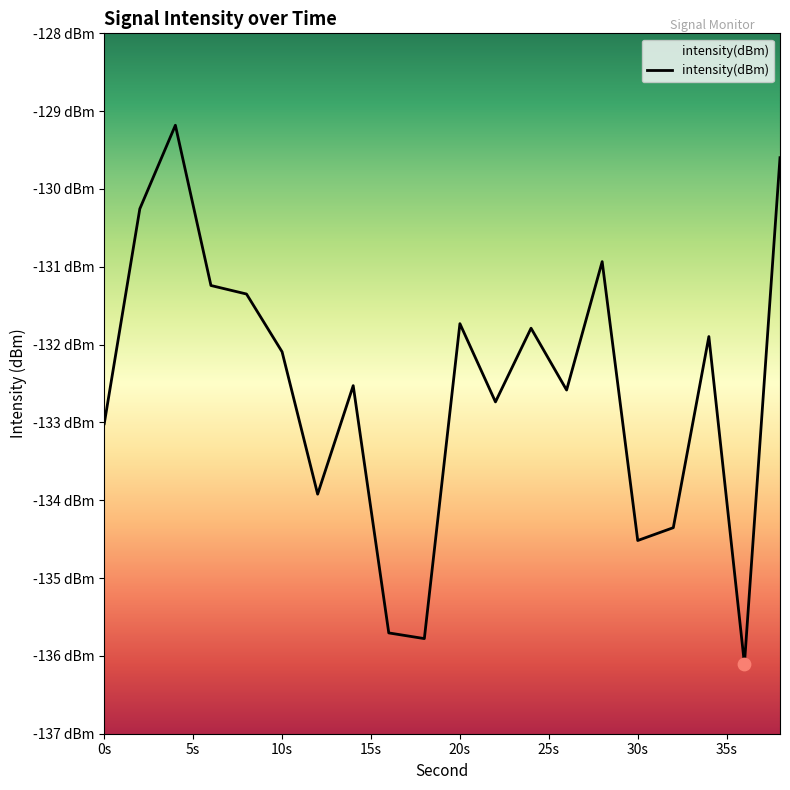

What is the change in value from 0s to 10s?

+0.9